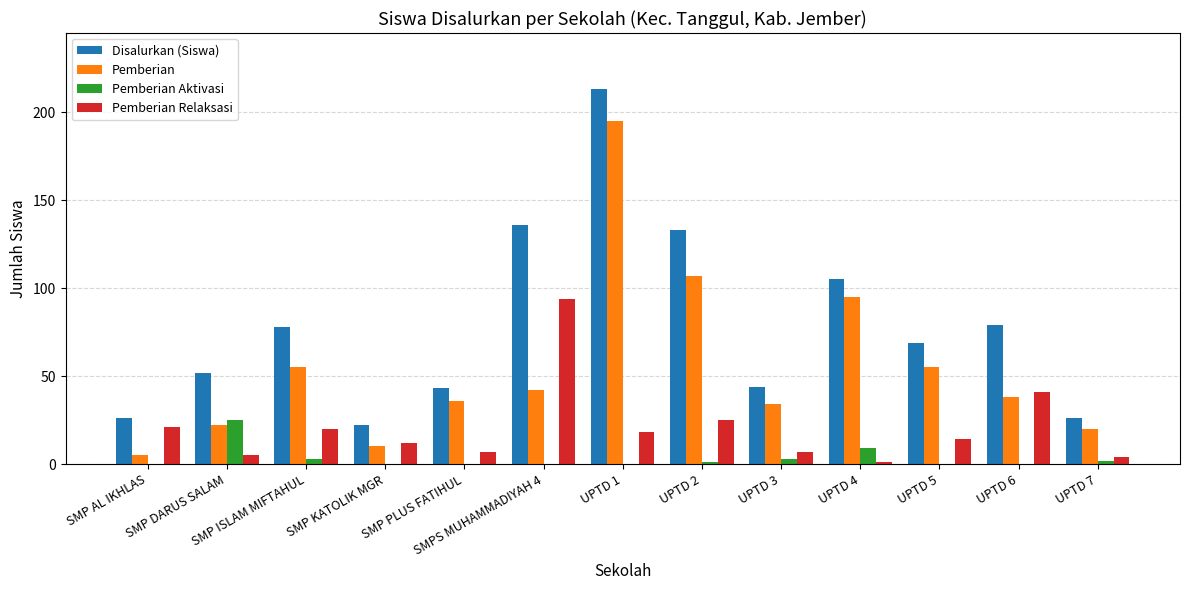

Which series changed the most between SMP DARUS SALAM and UPTD 7?

Disalurkan (Siswa)